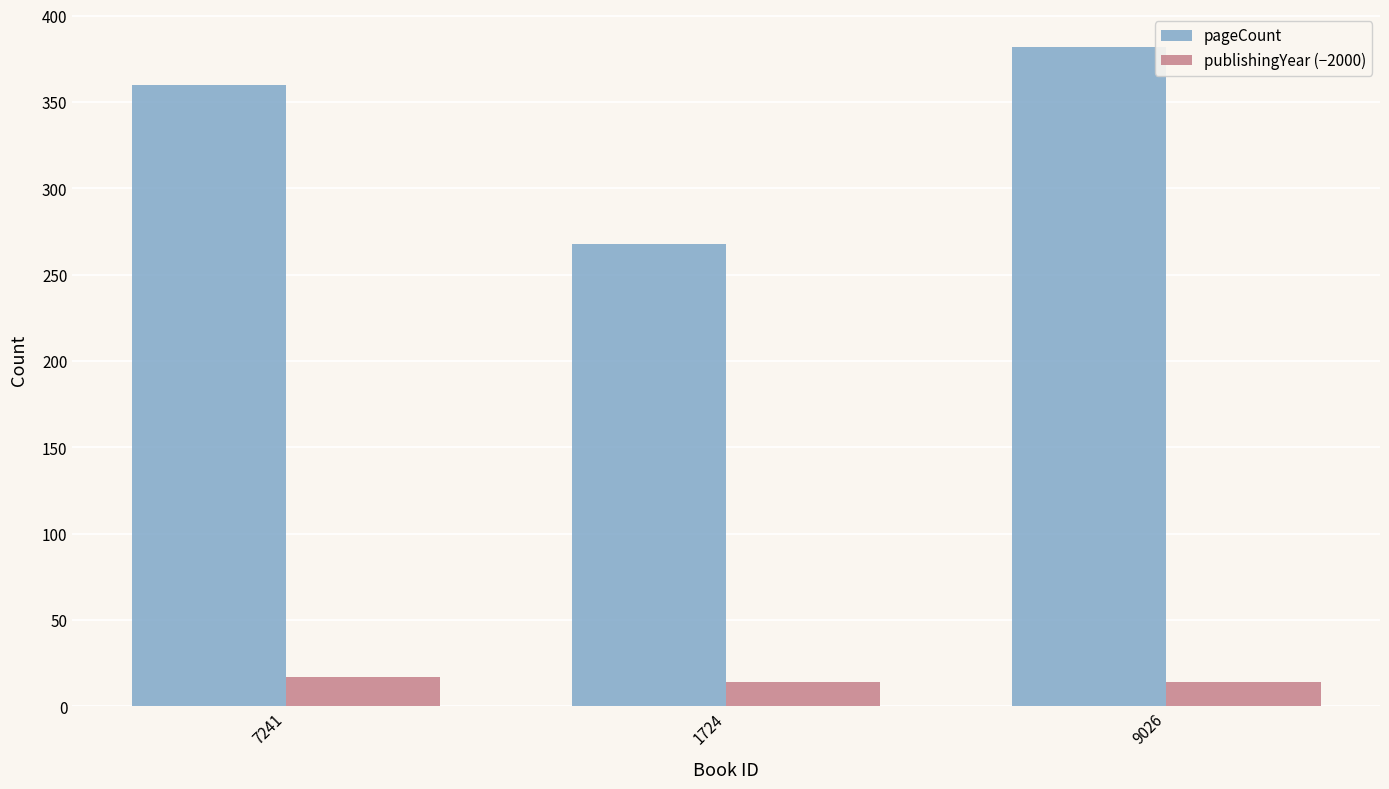

What position from the left is 7241?

1